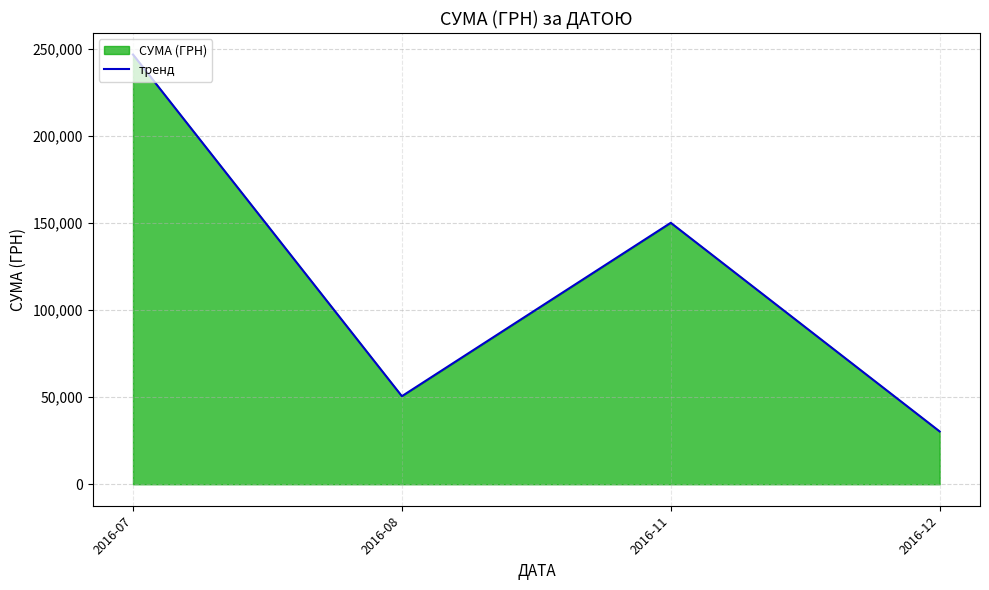

What is the value of the 2nd point from the left?

50602.0